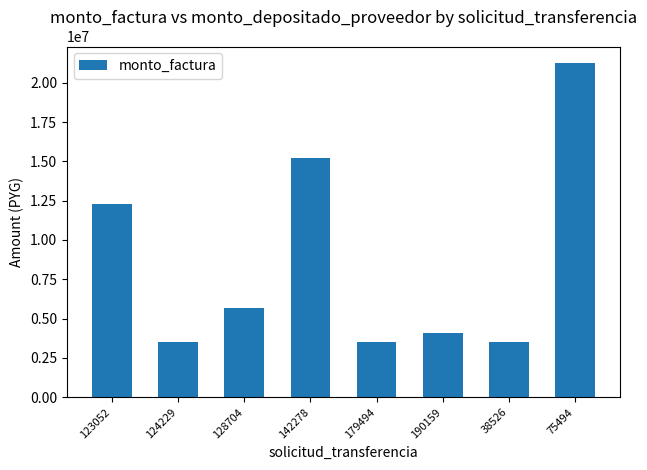

How many series are shown in this chart?

1